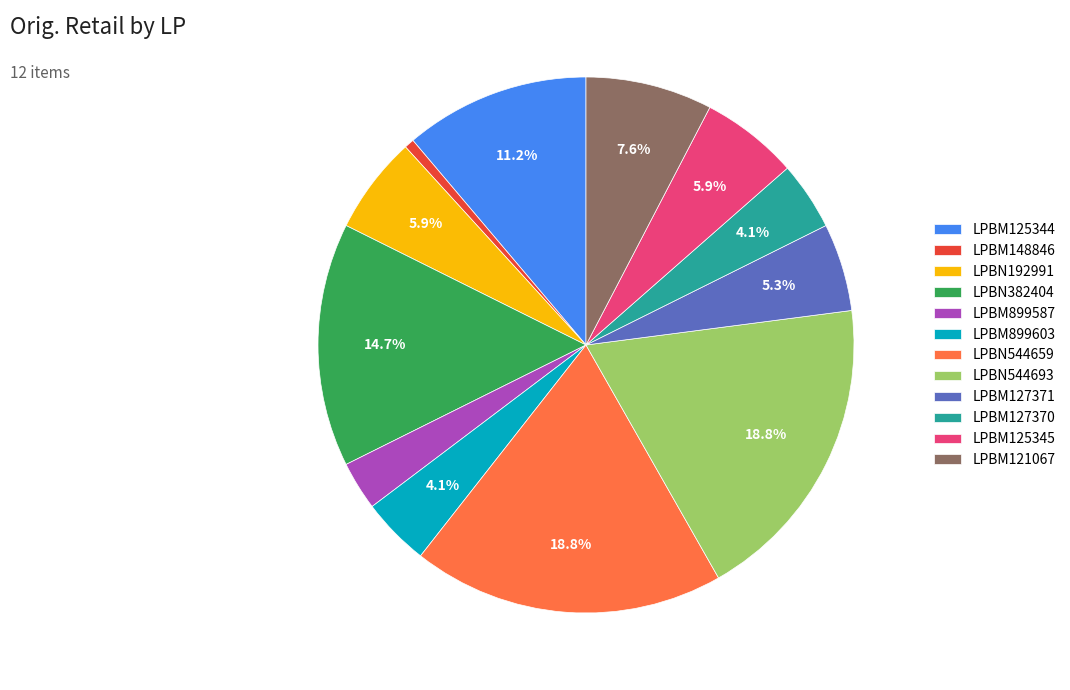

What is the smallest slice in the pie chart?

LPBM148846